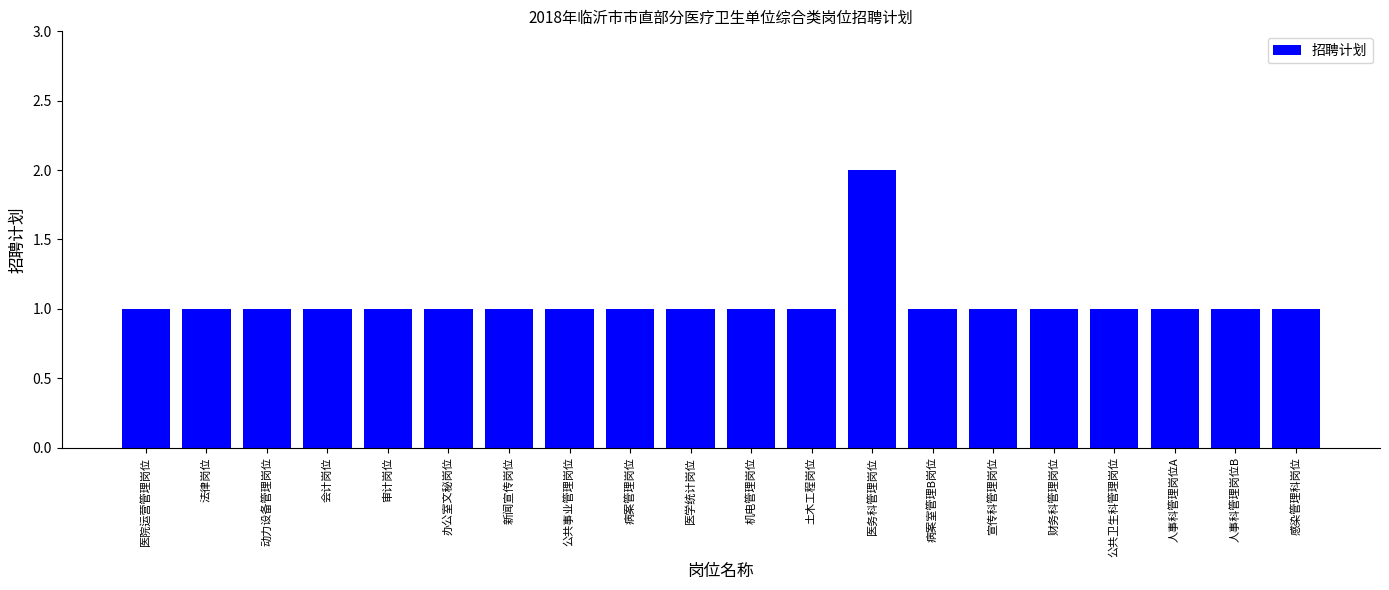

Reading right to left, what are all the values shown in this chart?

感染管理科岗位=1	人事科管理岗位B=1	人事科管理岗位A=1	公共卫生科管理岗位=1	财务科管理岗位=1	宣传科管理岗位=1	病案室管理B岗位=1	医务科管理岗位=2	土木工程岗位=1	机电管理岗位=1	医学统计岗位=1	病案管理岗位=1	公共事业管理岗位=1	新闻宣传岗位=1	办公室文秘岗位=1	审计岗位=1	会计岗位=1	动力设备管理岗位=1	法律岗位=1	医院运营管理岗位=1